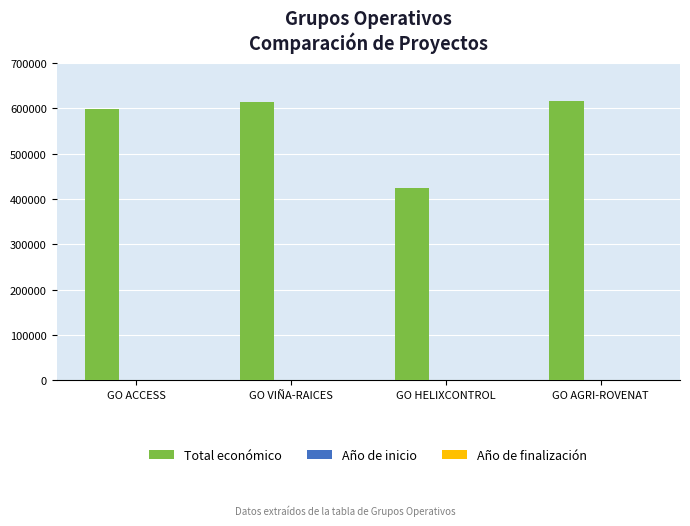

At which label is Total económico closest to 520047?

GO ACCESS